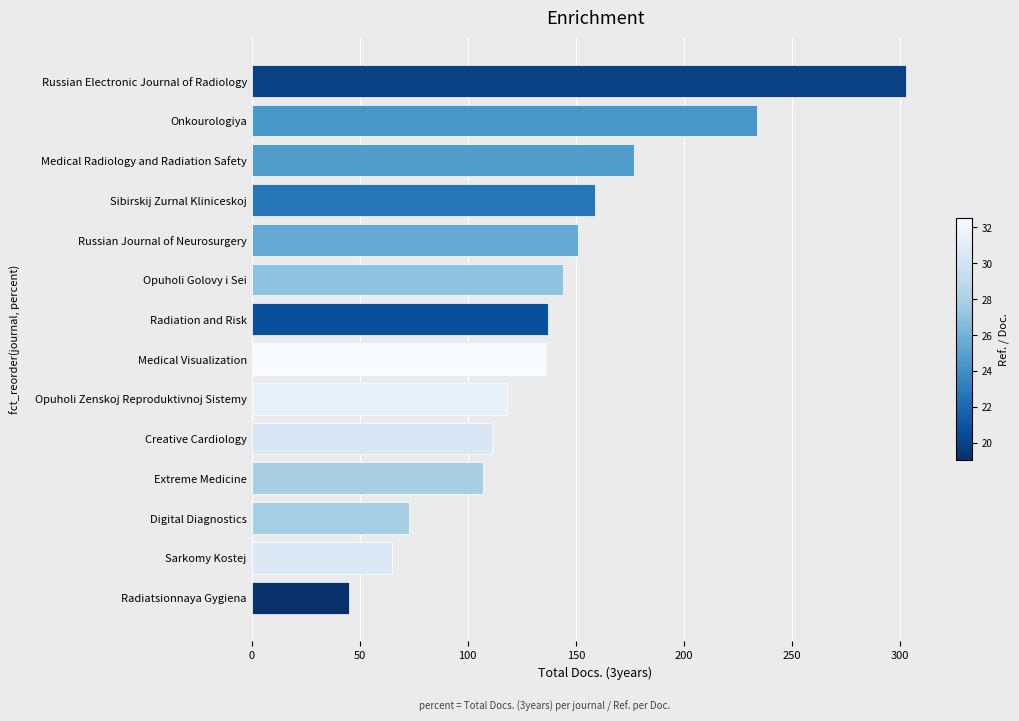

What is the approximate value at Digital Diagnostics, to the nearest 10?

70